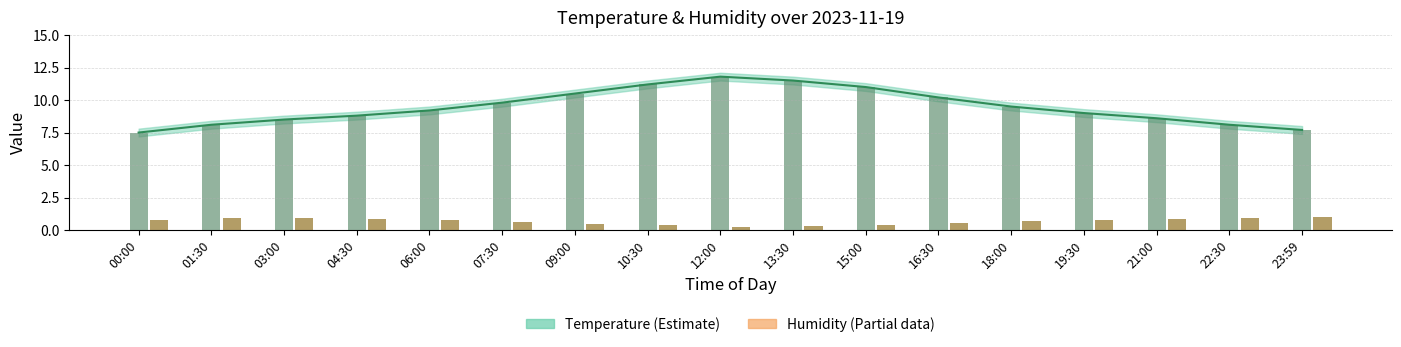

What is the label of the 17th bar from the left?

23:59